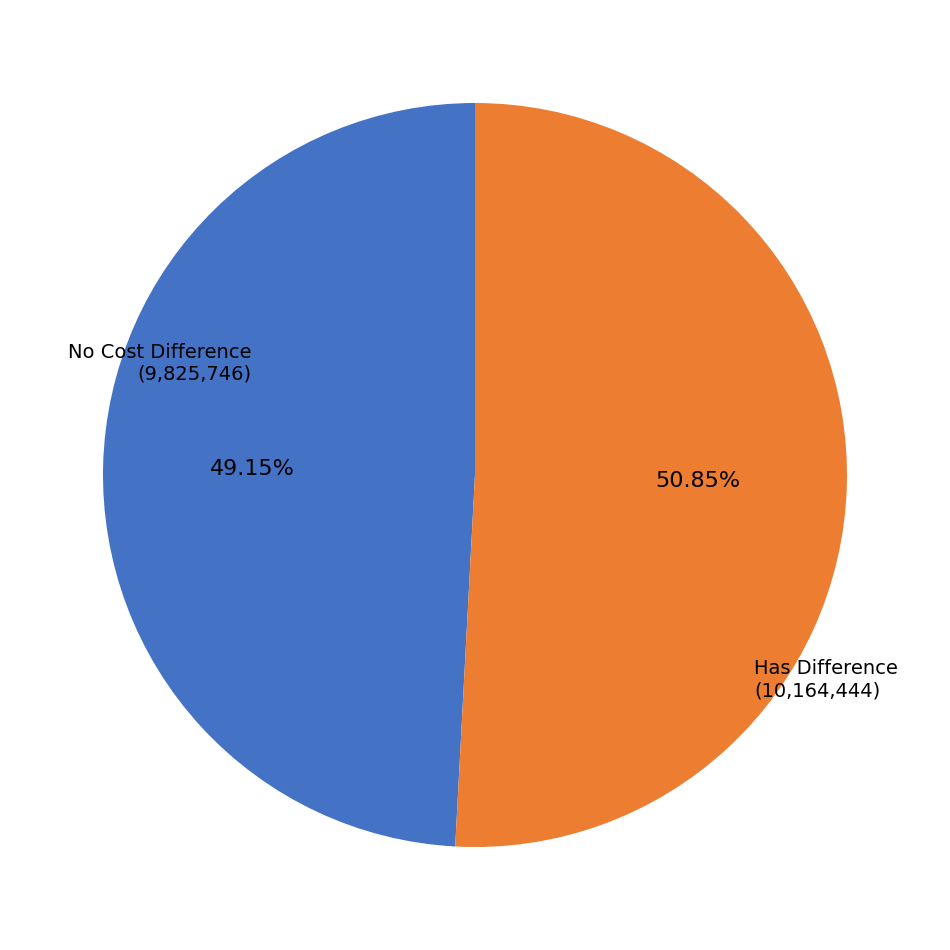

How many segments does this pie chart have?

2